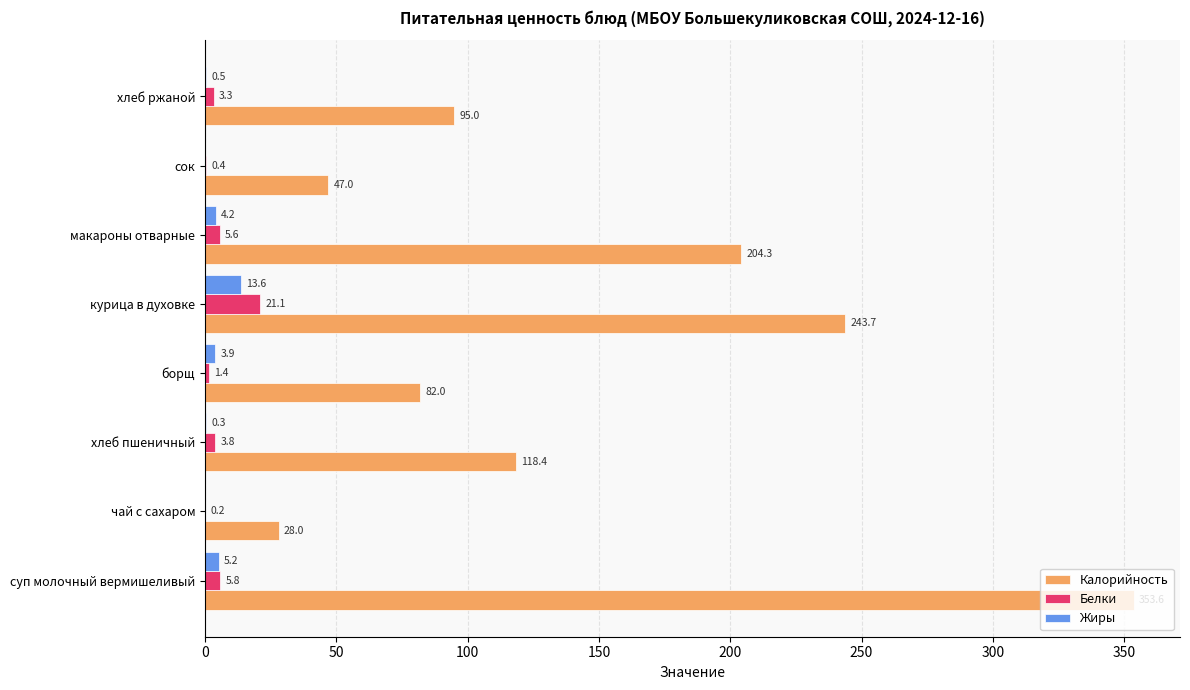

Between хлеб пшеничный and макароны отварные, which series saw the biggest shift?

Калорийность